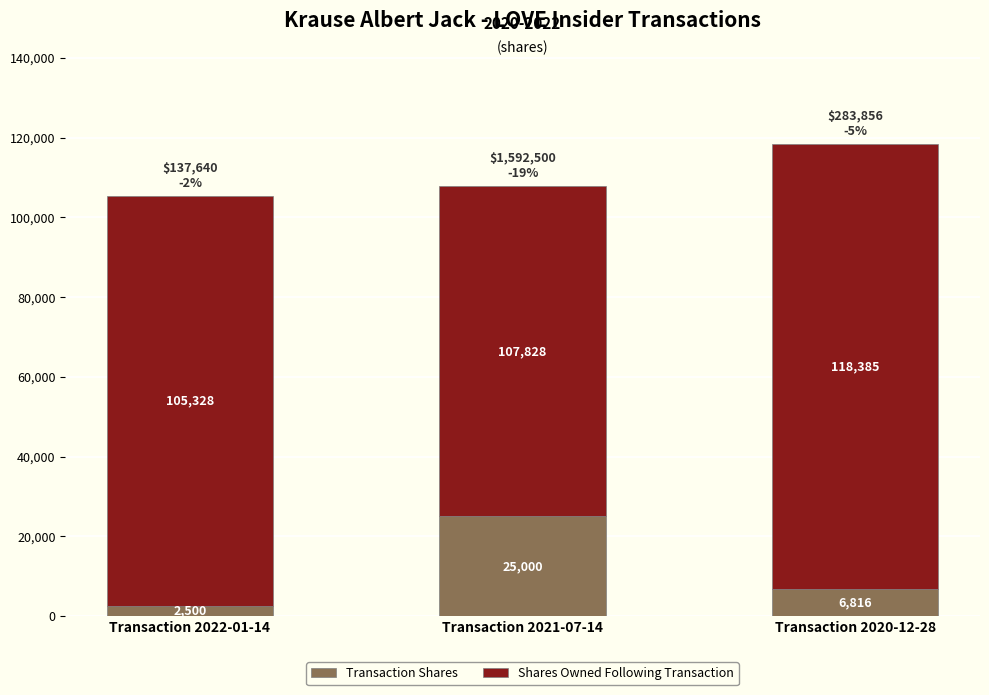

At which category is the sum across all series the highest?

Transaction 2020-12-28